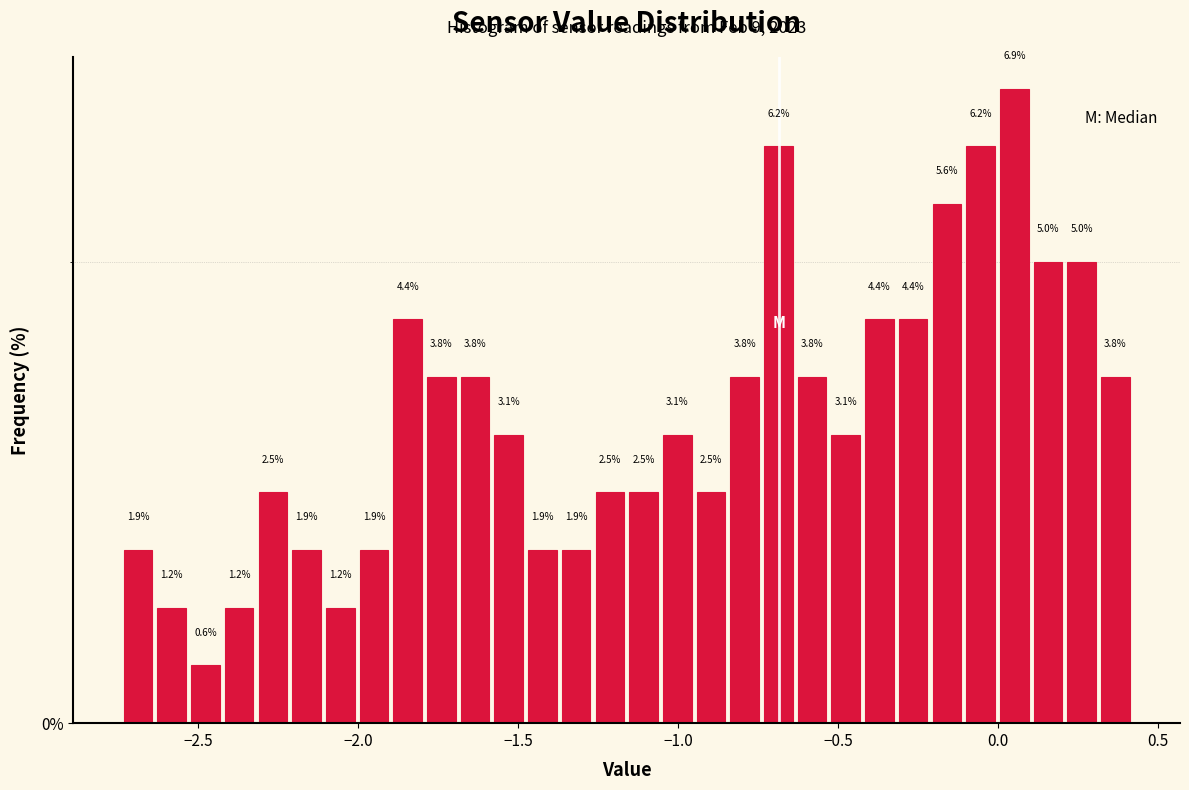

Read against the x-axis, roughly where is the centre of the tallest bar?

0.05